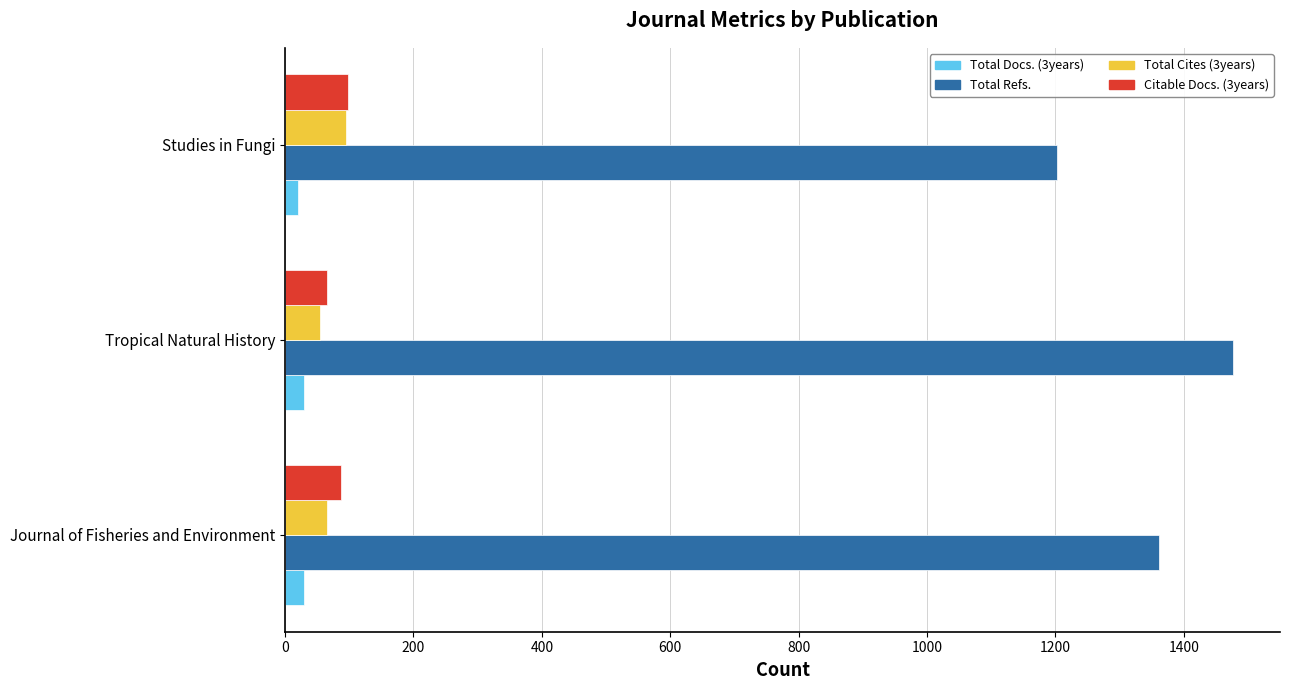

Which category has the lowest value in the Citable Docs. (3years) series?

Tropical Natural History